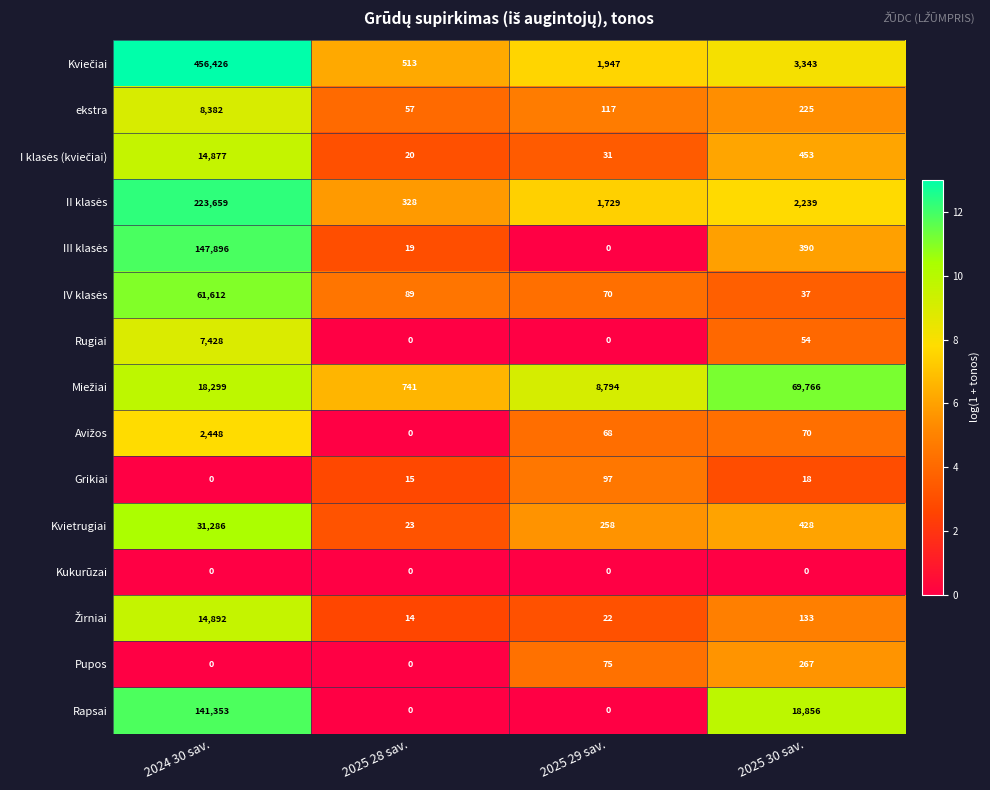

What is the sum of all Grikiai values?

130